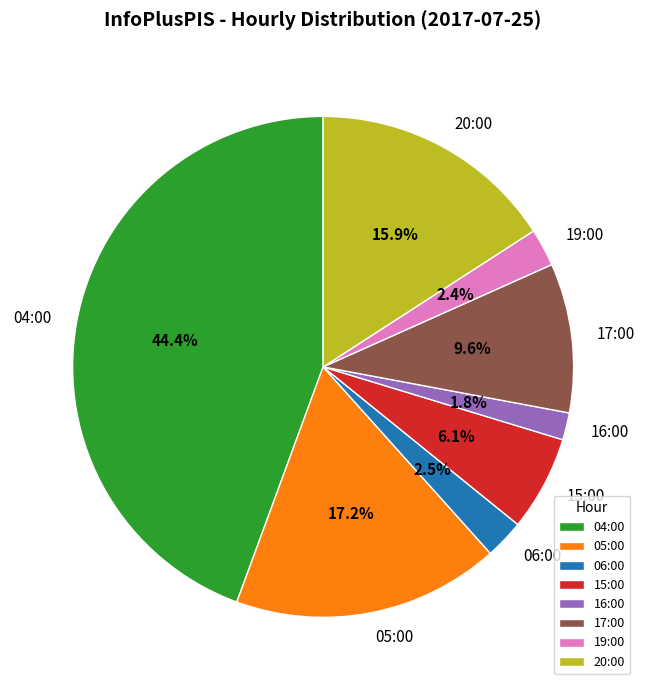

Does 15:00 account for over 50% of the chart?

No